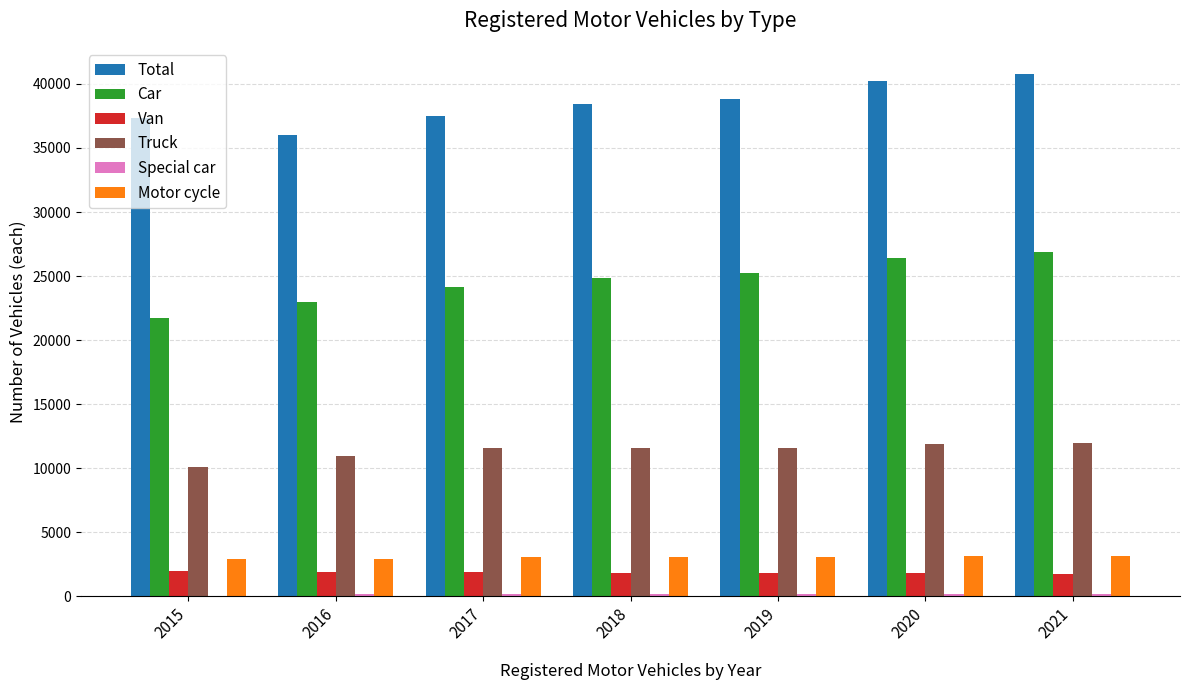

How many groups of bars are there?

7